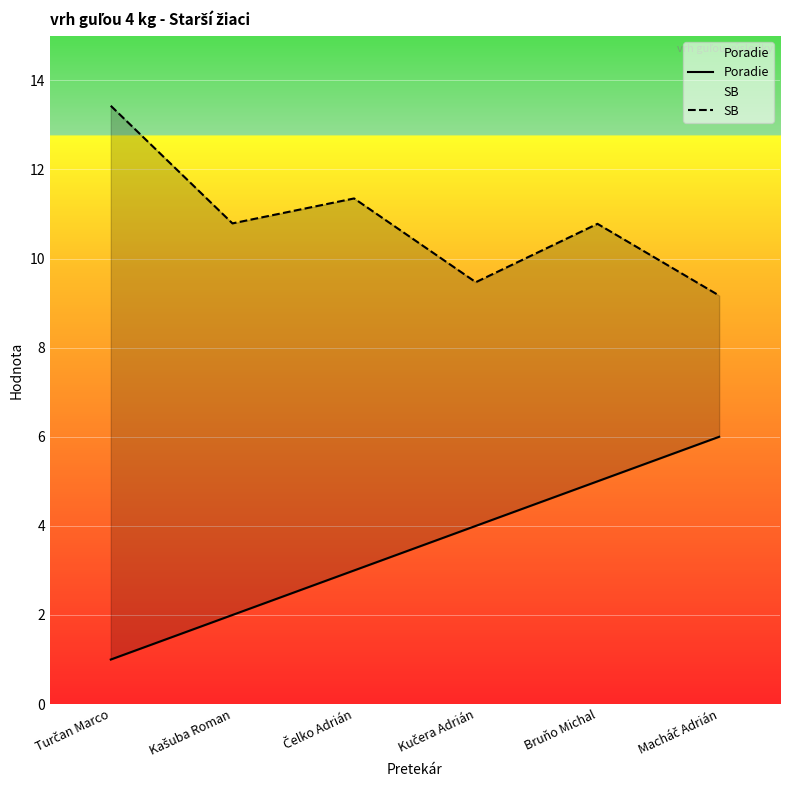

Where is SB nearest to the value 11?

Kašuba Roman